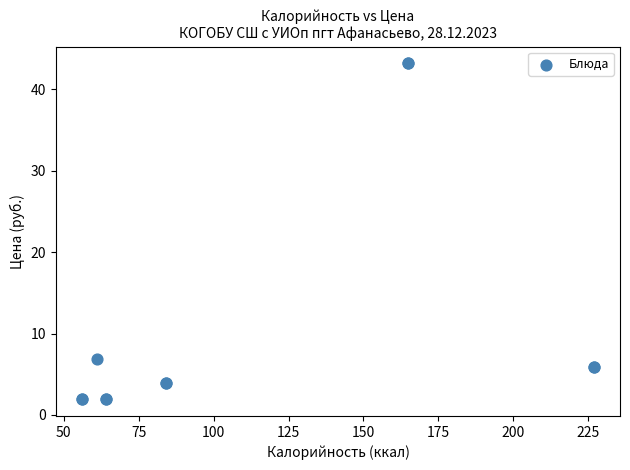

What Y value in the scatter plot is closest to 22?

6.9